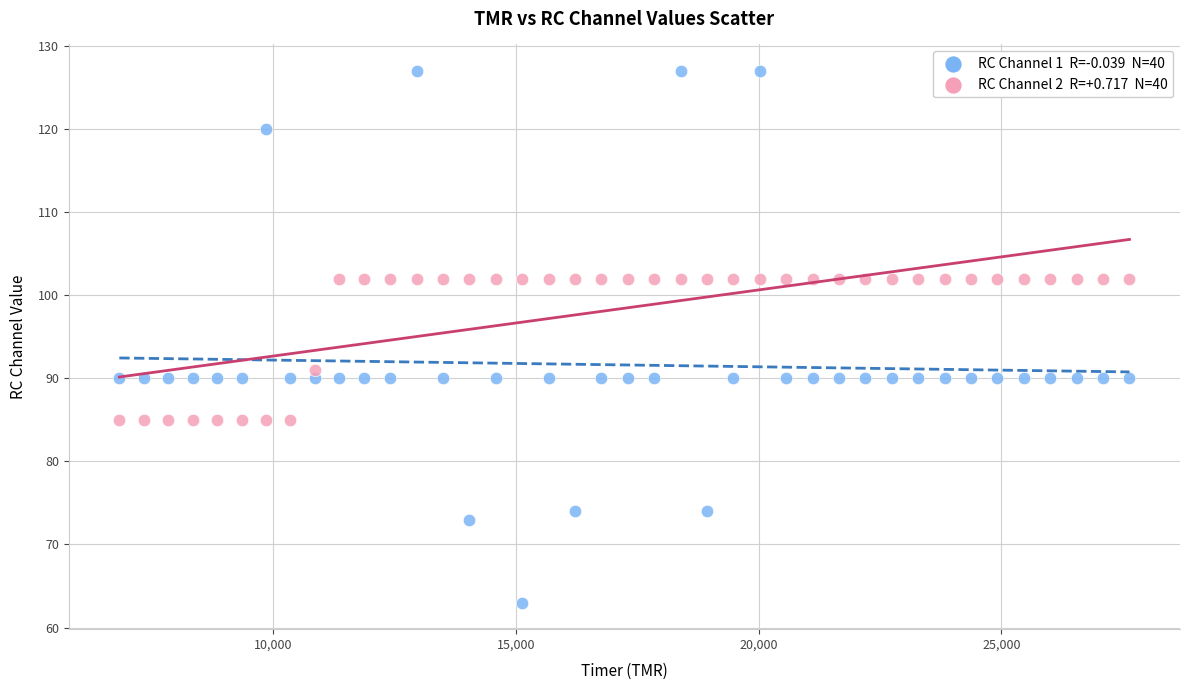

Across all series, what Y value is closest to 95?

91